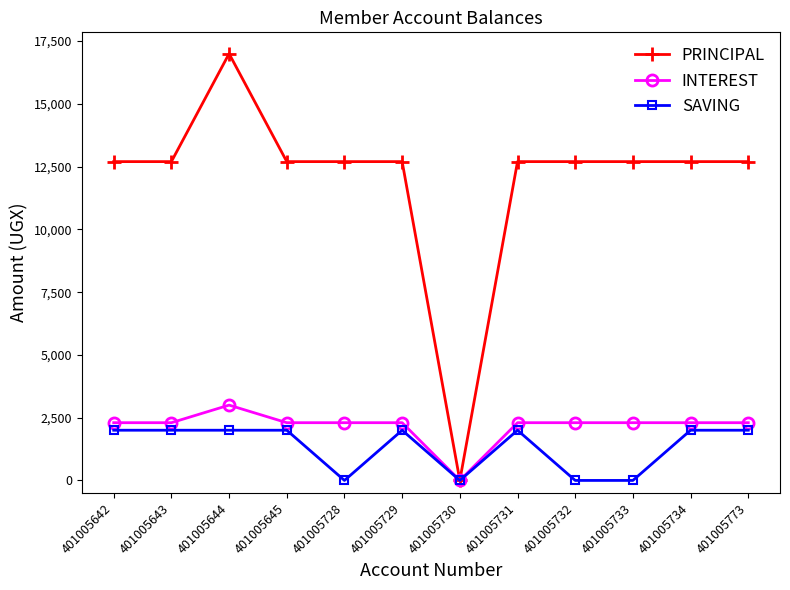

What is the total value across all series at 401005642?

17000